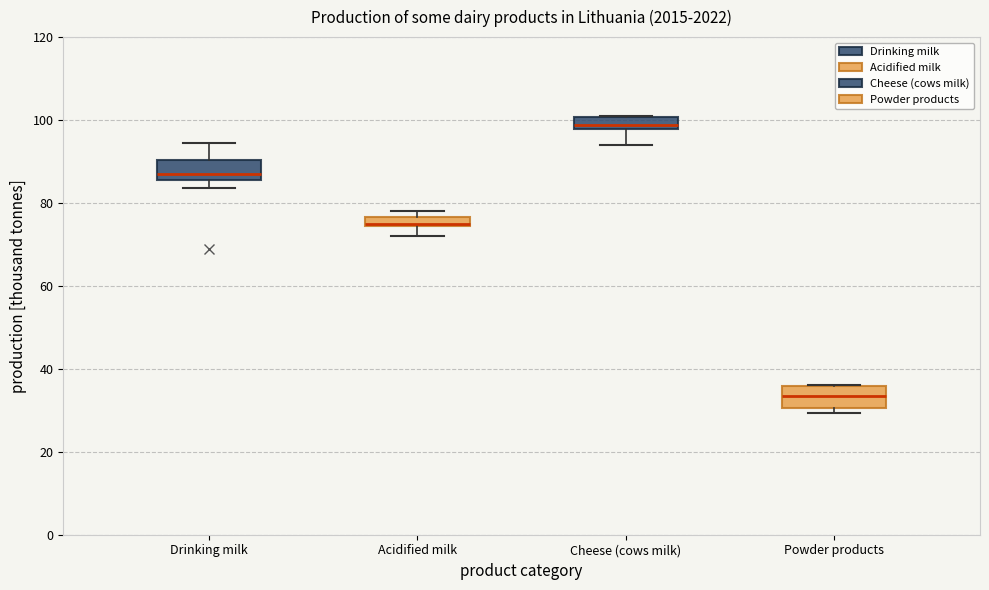

Which box has the highest median line?

Cheese (cows milk)